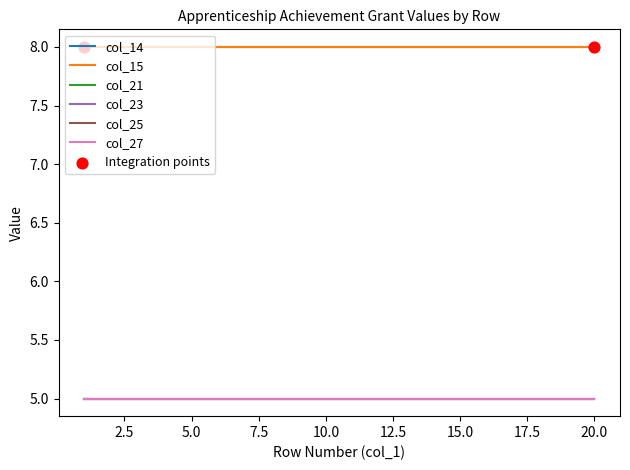

Does the chart have visible grid lines?

No